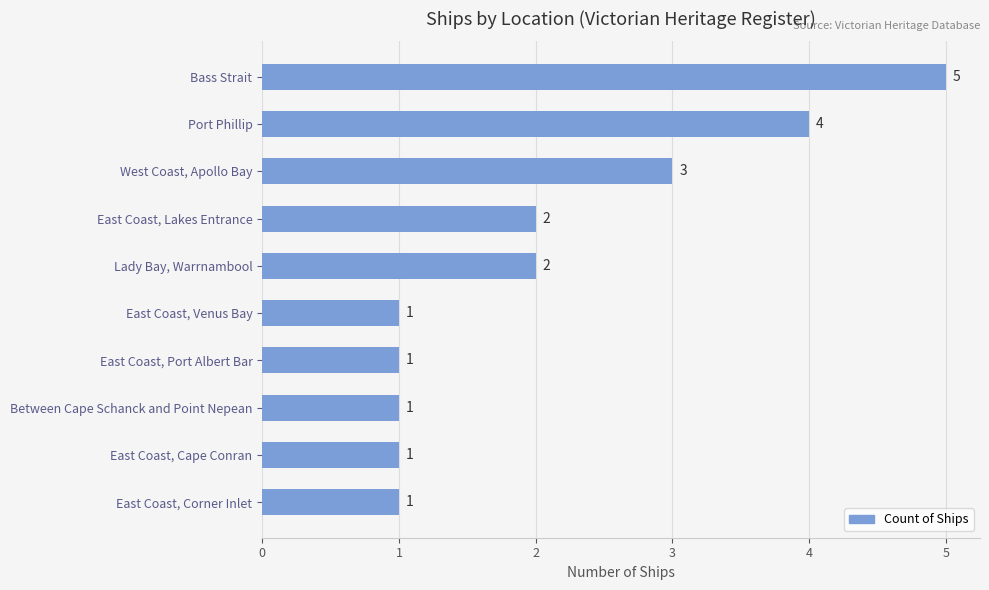

Reading top to bottom, transcribe all the data shown in this chart.

5	4	3	2	2	1	1	1	1	1